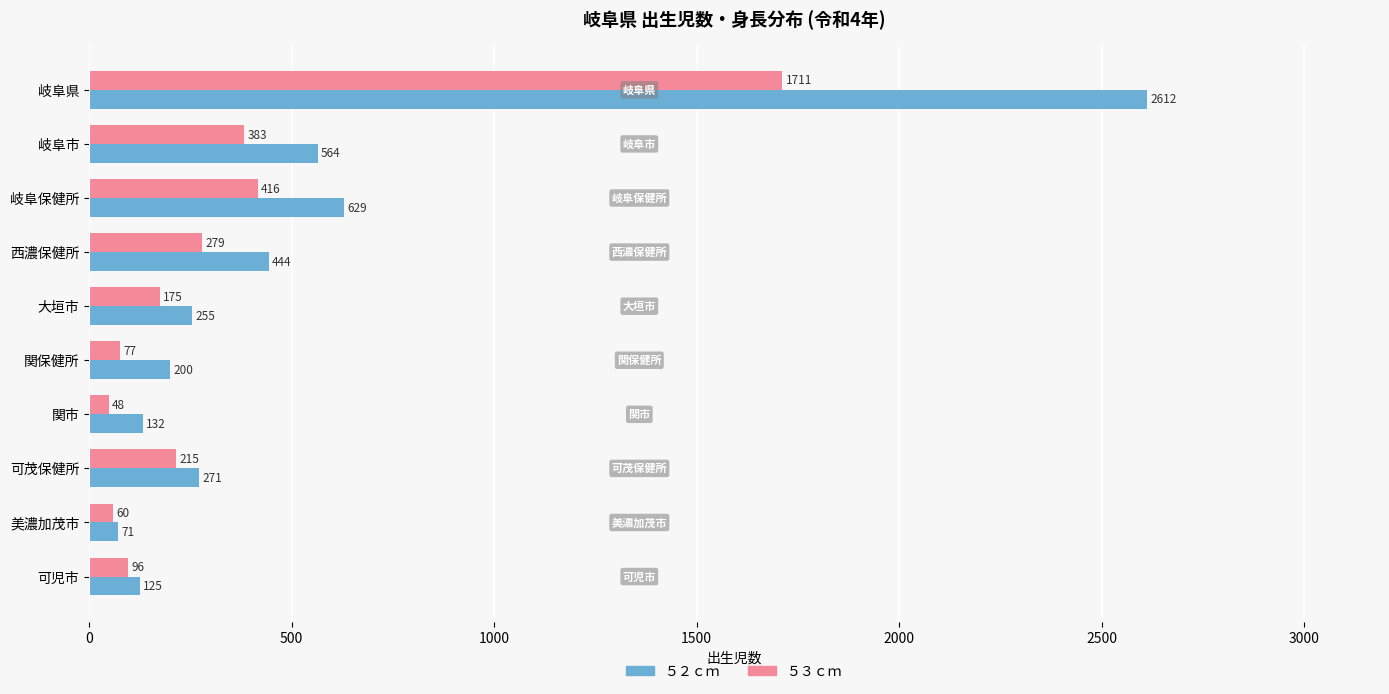

What is the difference between the highest and lowest values at 岐阜県?

901